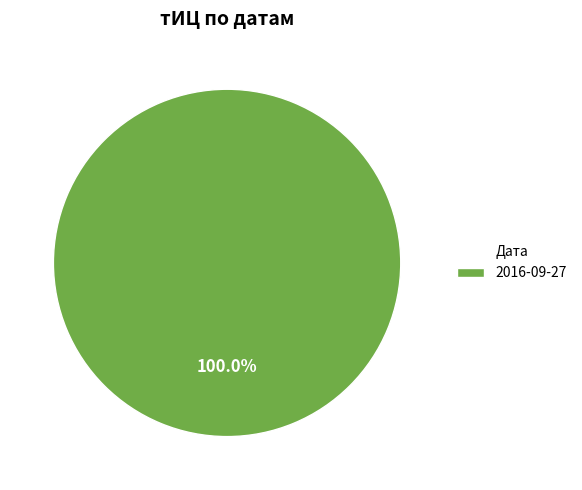

Is 2016-09-27 the majority of the pie?

Yes